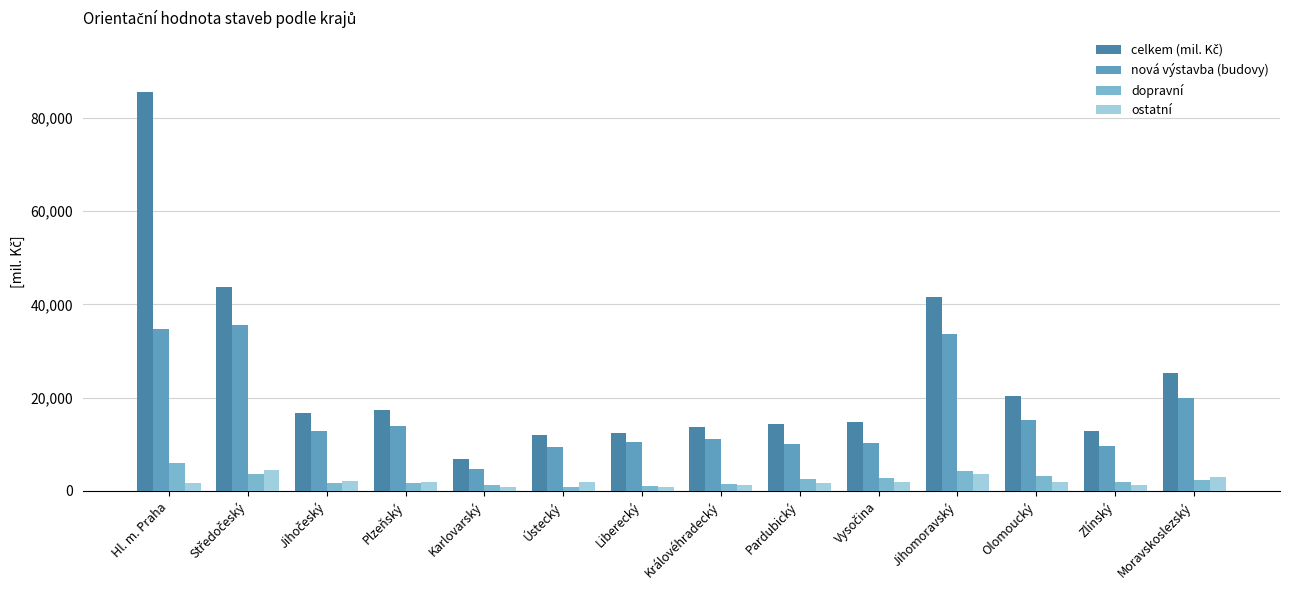

Reading left to right, list all the values displayed in this chart.

celkem (mil. Kč): Hl. m. Praha=85427	Středočeský=43712	Jihočeský=16617	Plzeňský=17442	Karlovarský=6733	Ústecký=12082	Liberecký=12345	Královéhradecký=13774	Pardubický=14388	Vysočina=14765	Jihomoravský=41600	Olomoucký=20346	Zlínský=12736	Moravskoslezský=25359
nová výstavba (budovy): Hl. m. Praha=34684	Středočeský=35597	Jihočeský=12746	Plzeňský=13941	Karlovarský=4774	Ústecký=9398	Liberecký=10544	Královéhradecký=11061	Pardubický=10027	Vysočina=10235	Jihomoravský=33686	Olomoucký=15282	Zlínský=9641	Moravskoslezský=19946
dopravní: Hl. m. Praha=5874	Středočeský=3654	Jihočeský=1785	Plzeňský=1602	Karlovarský=1221	Ústecký=844	Liberecký=988	Královéhradecký=1508	Pardubický=2656	Vysočina=2724	Jihomoravský=4286	Olomoucký=3147	Zlínský=1924	Moravskoslezský=2374
ostatní: Hl. m. Praha=1715	Středočeský=4461	Jihočeský=2086	Plzeňský=1899	Karlovarský=738	Ústecký=1840	Liberecký=813	Královéhradecký=1205	Pardubický=1705	Vysočina=1806	Jihomoravský=3628	Olomoucký=1917	Zlínský=1171	Moravskoslezský=3039